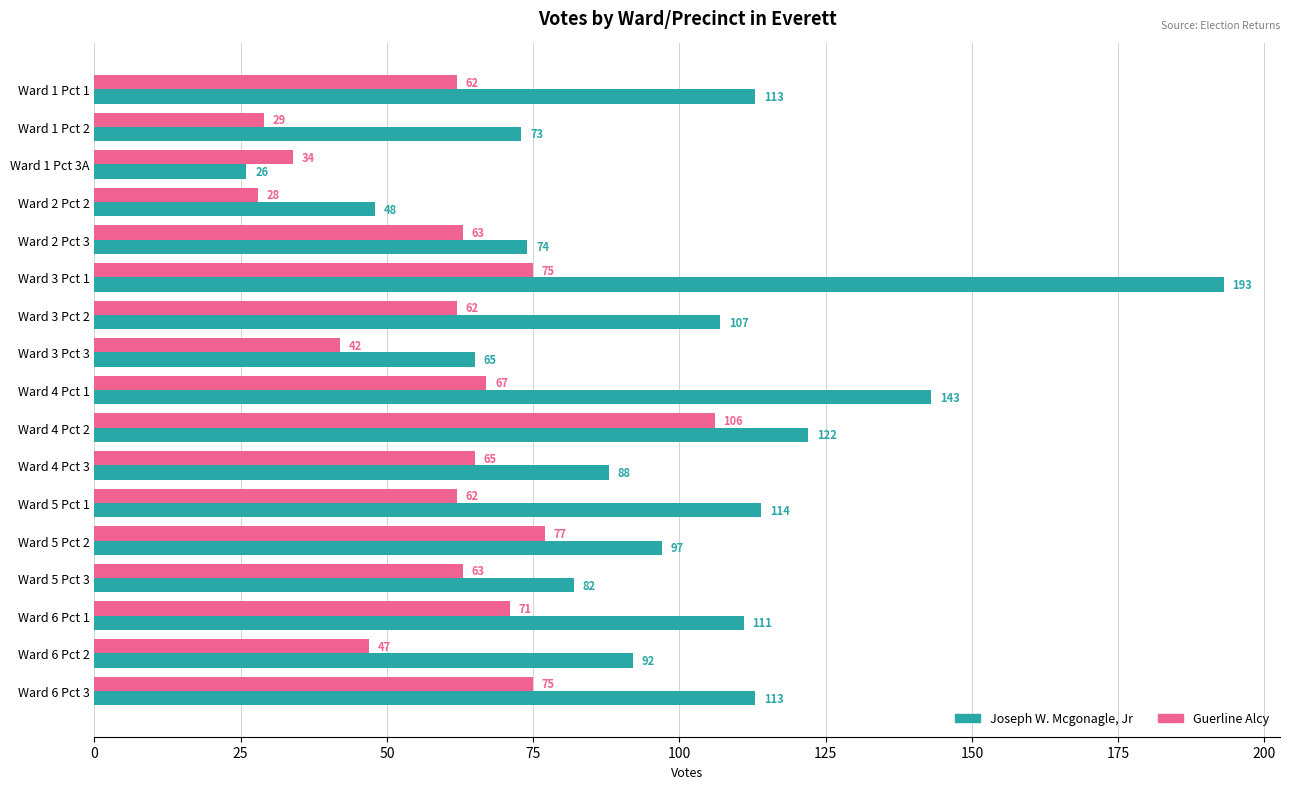

At which category does the chart reach its minimum across all series?

Ward 1 Pct 3A